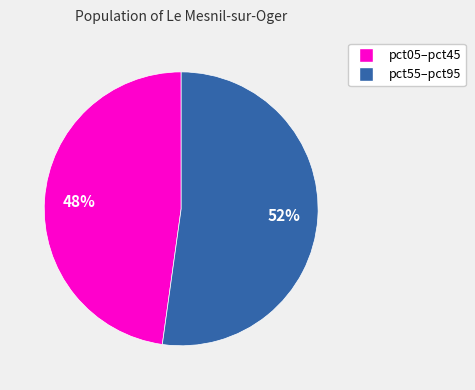

Is there a majority slice in this chart?

Yes